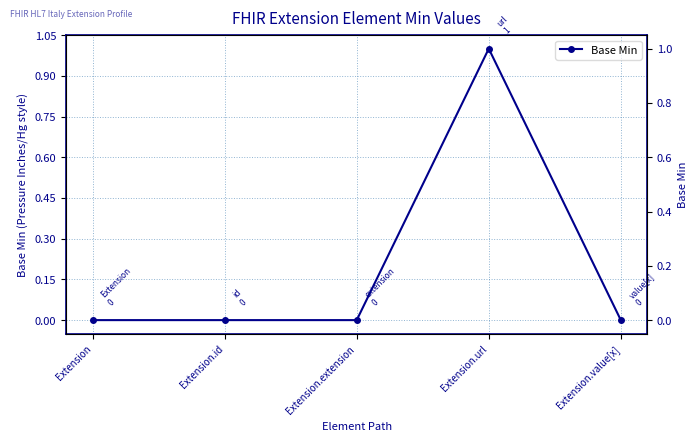

What is the label of the 5th point from the left?

Extension.value[x]